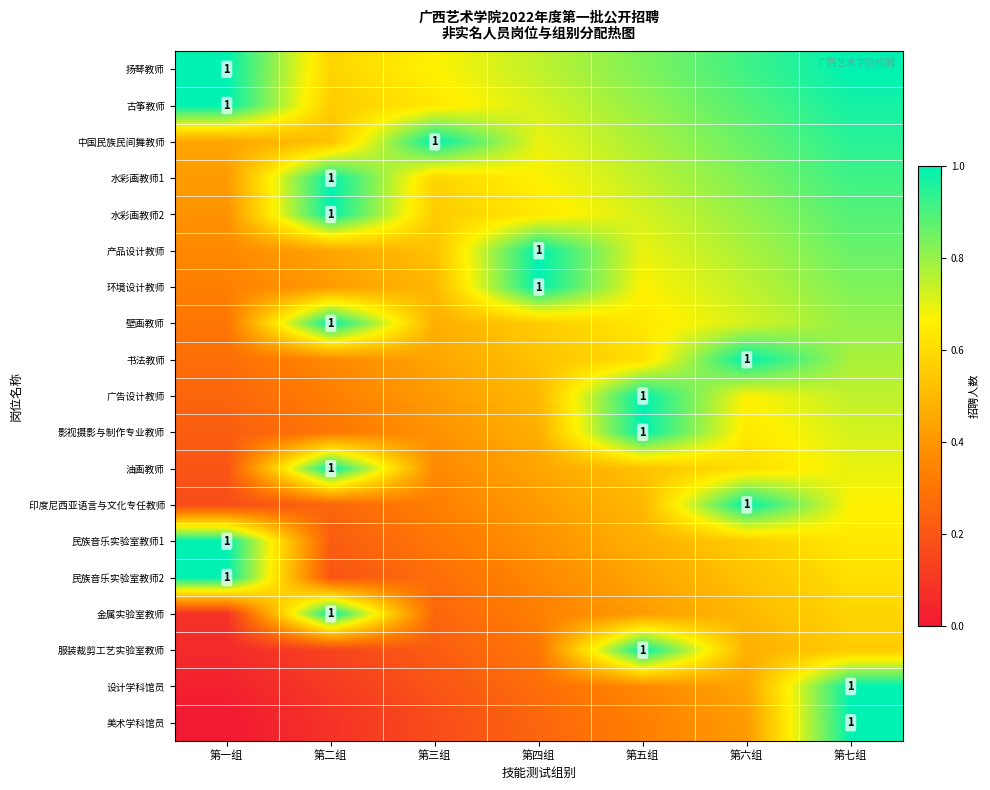

Rank the categories by 水彩画教师1 value from lowest to highest.

第一组, 第三组, 第四组, 第五组, 第六组, 第七组, 第二组